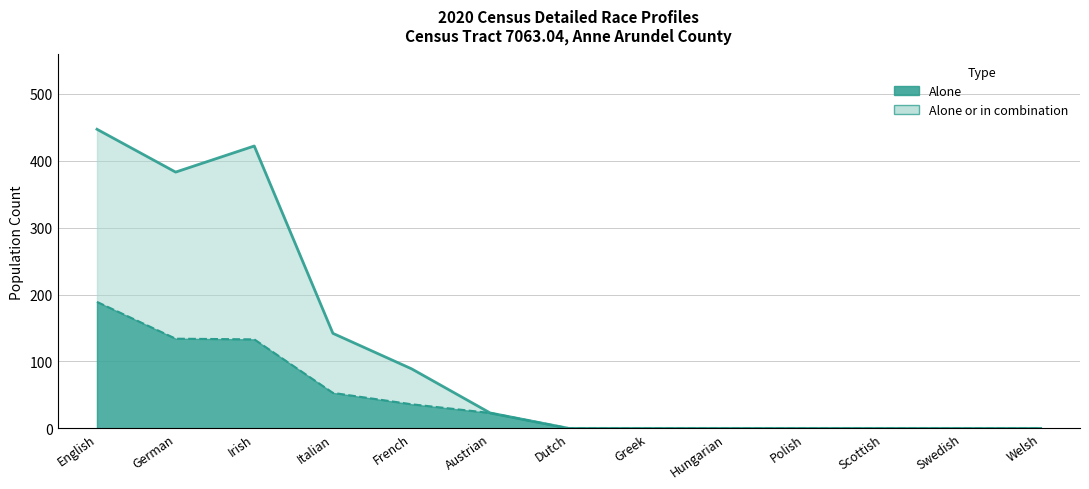

What are all the series names shown in the legend?

Alone, Alone or in combination